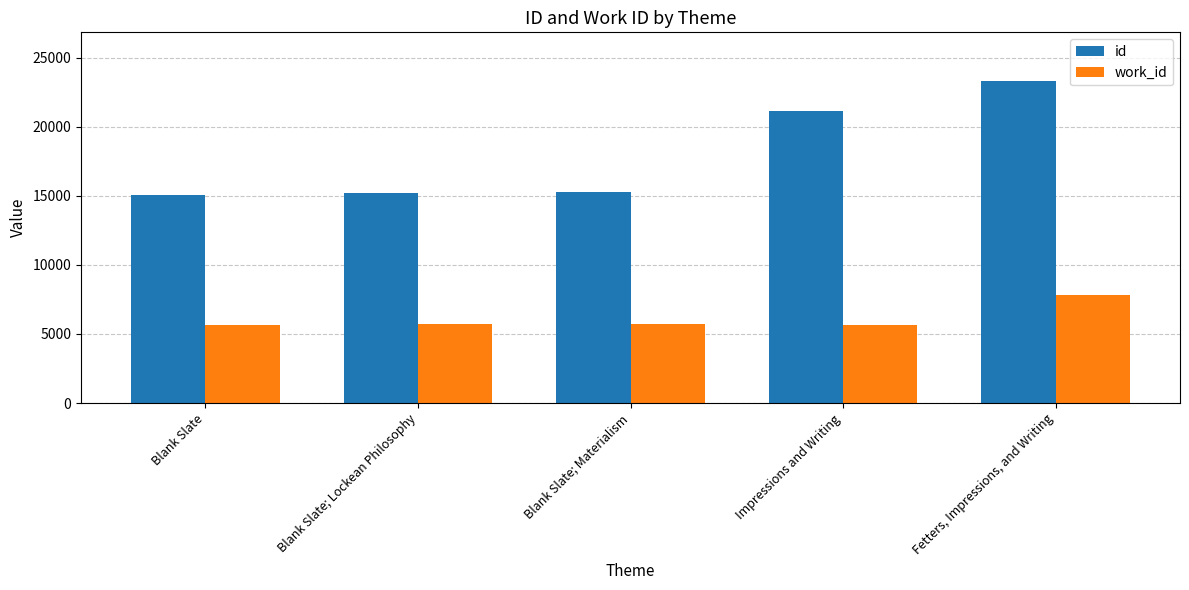

Is the value of work_id at Impressions and Writing greater than the value of id at Blank Slate; Lockean Philosophy?

No